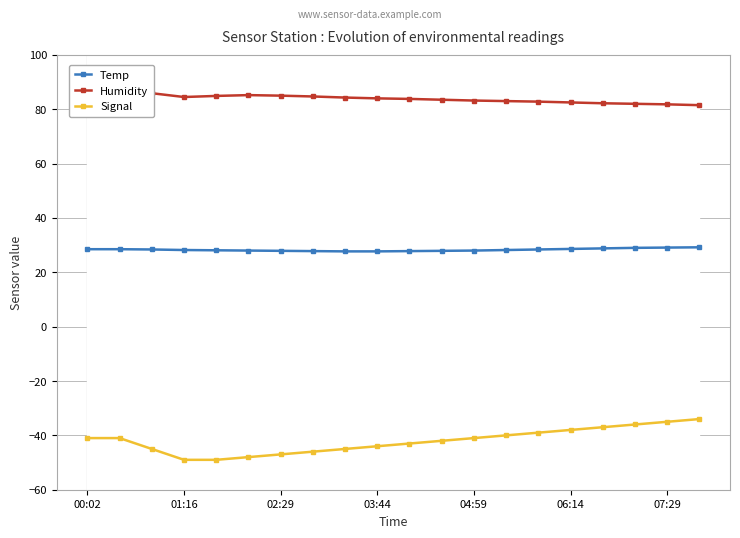

Reading left to right, extract all data points from this chart.

Temp: 28.5	28.5	28.4	28.2	28.1	28.0	27.9	27.8	27.7	27.7	27.8	27.9	28.0	28.2	28.4	28.6	28.8	29.0	29.1	29.2
Humidity: 88.9	87.4	85.9	84.5	84.9	85.2	85.0	84.7	84.3	84.0	83.8	83.5	83.2	83.0	82.8	82.5	82.2	82.0	81.8	81.5
Signal: -41.0	-41.0	-45.0	-49.0	-49.0	-48.0	-47.0	-46.0	-45.0	-44.0	-43.0	-42.0	-41.0	-40.0	-39.0	-38.0	-37.0	-36.0	-35.0	-34.0